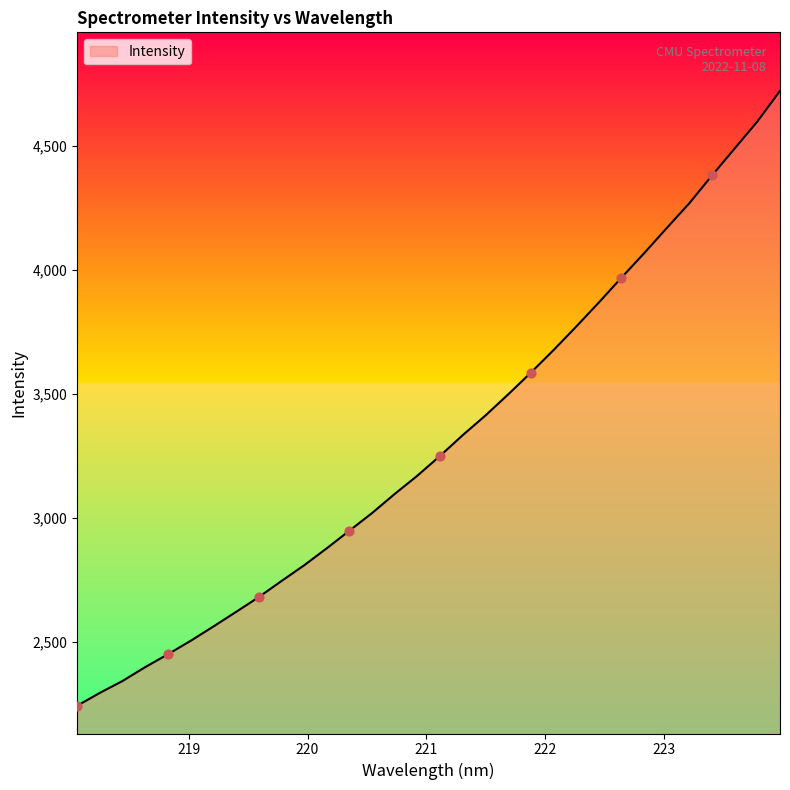

What is the maximum value shown in the chart?

4722.1